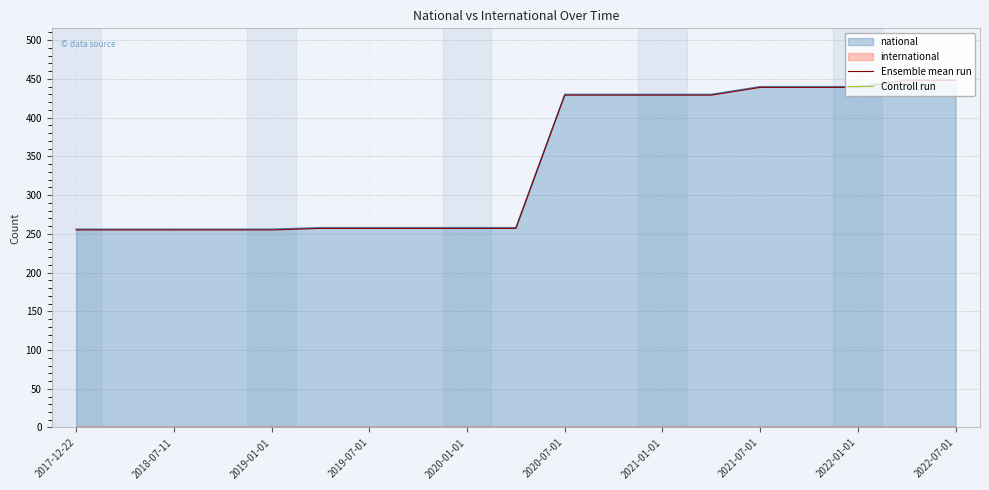

True or false: Ensemble mean run and Controll run cross at least once.

False